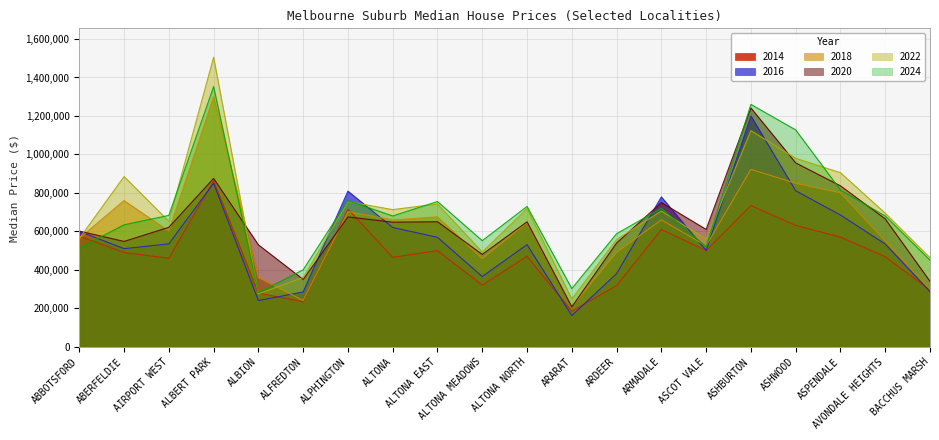

What is the approximate value of 2018 at ALTONA MEADOWS, to the nearest 50?

457500